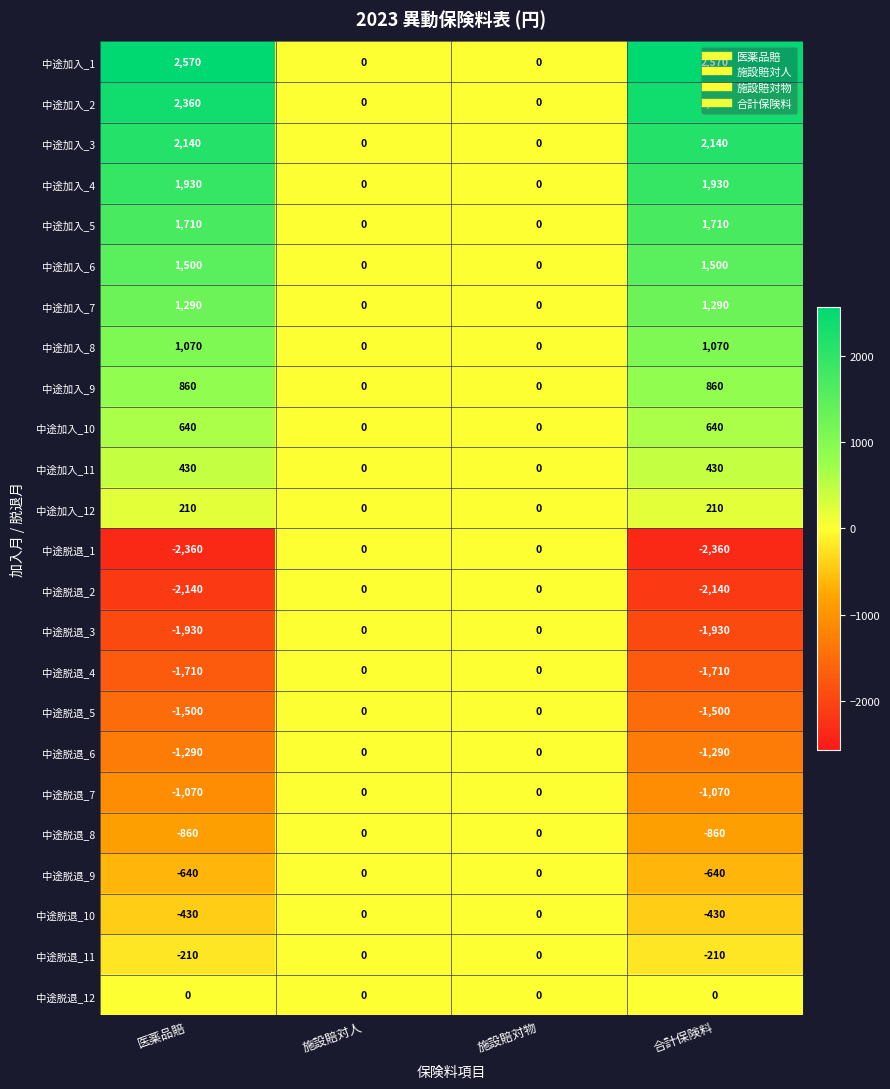

Count the 中途脱退_5 values in the range -1500 to 0.

4